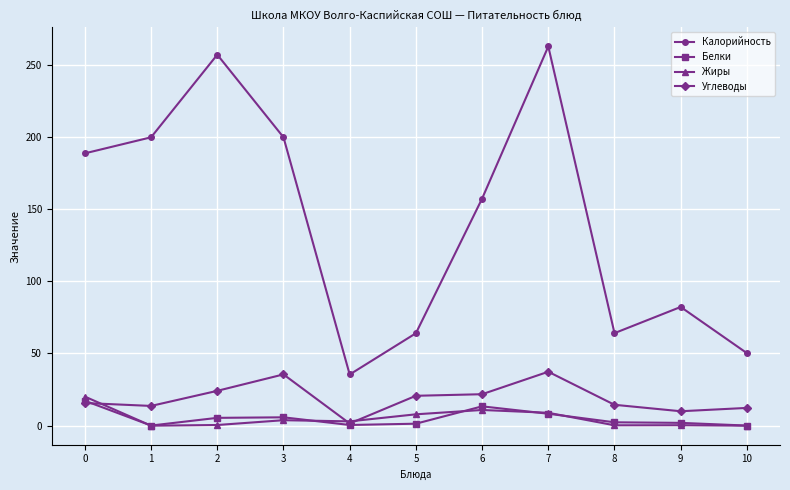

Which series has the largest total across all categories?

Калорийность